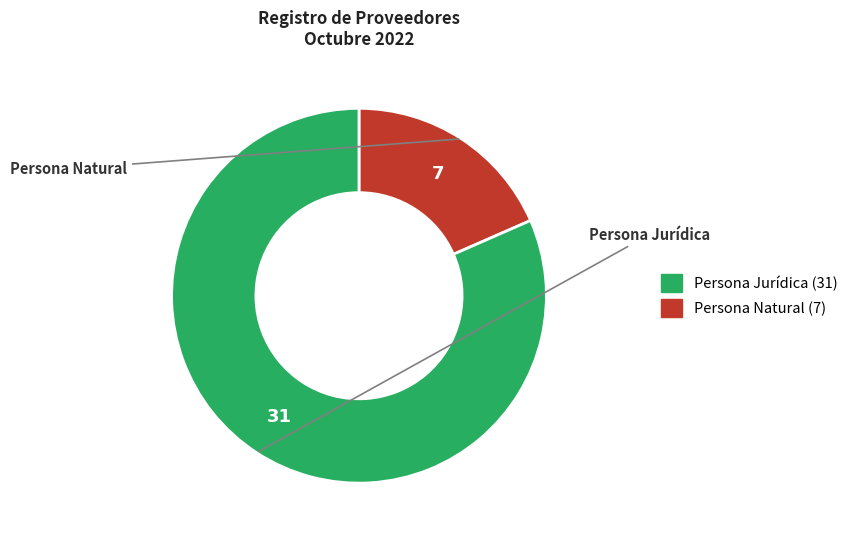

Does any single category account for the majority?

Yes